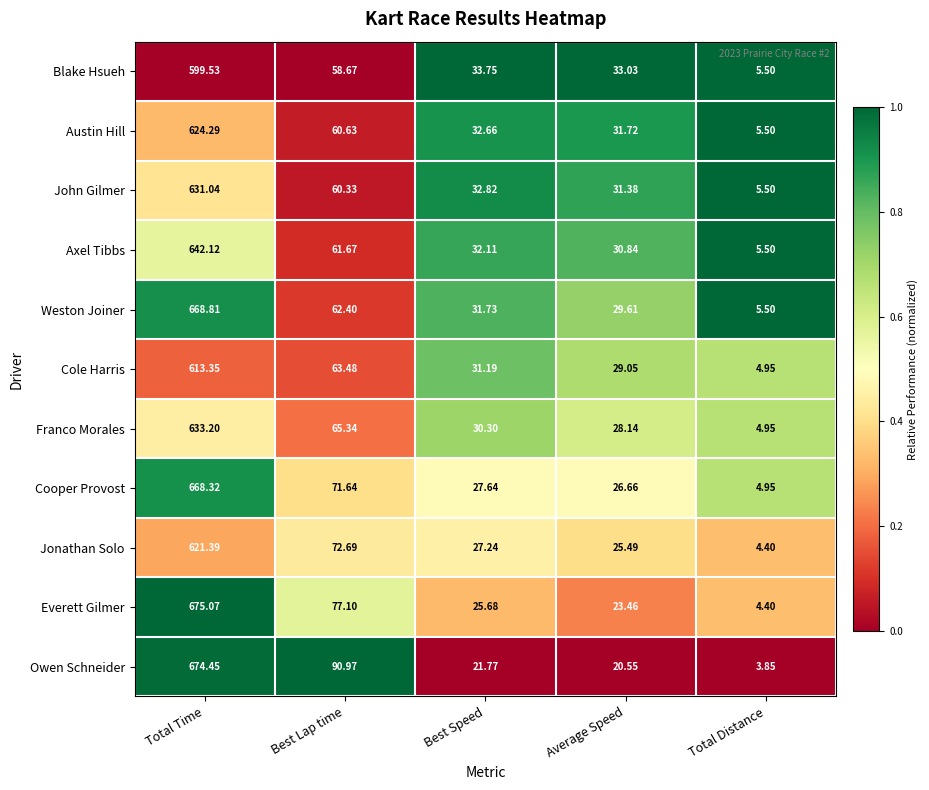

At which label is Austin Hill closest to 314?

Best Lap time